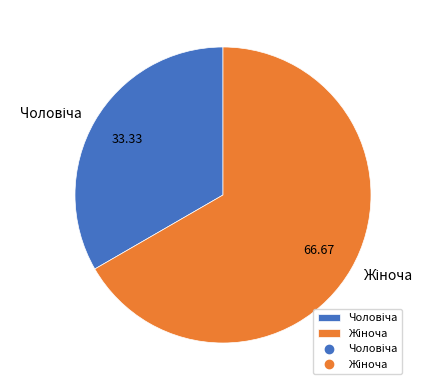

Is there any slice that represents more than half of the pie?

Yes